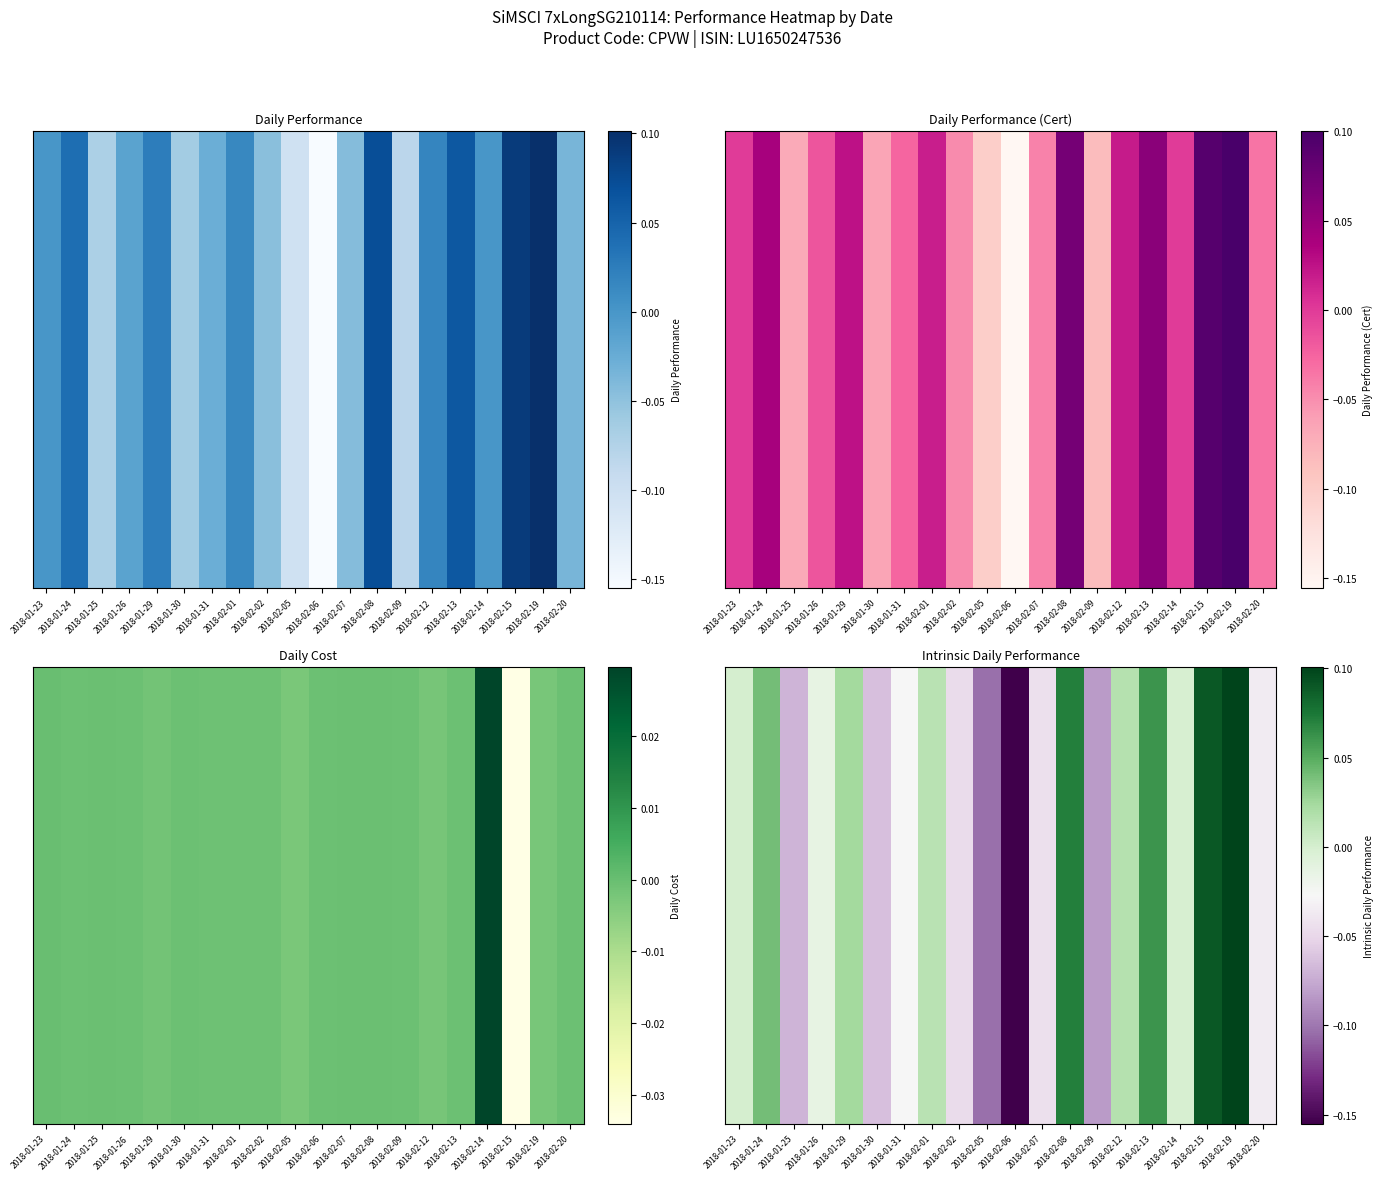

What is the difference between the second highest and minimum values?

0.2